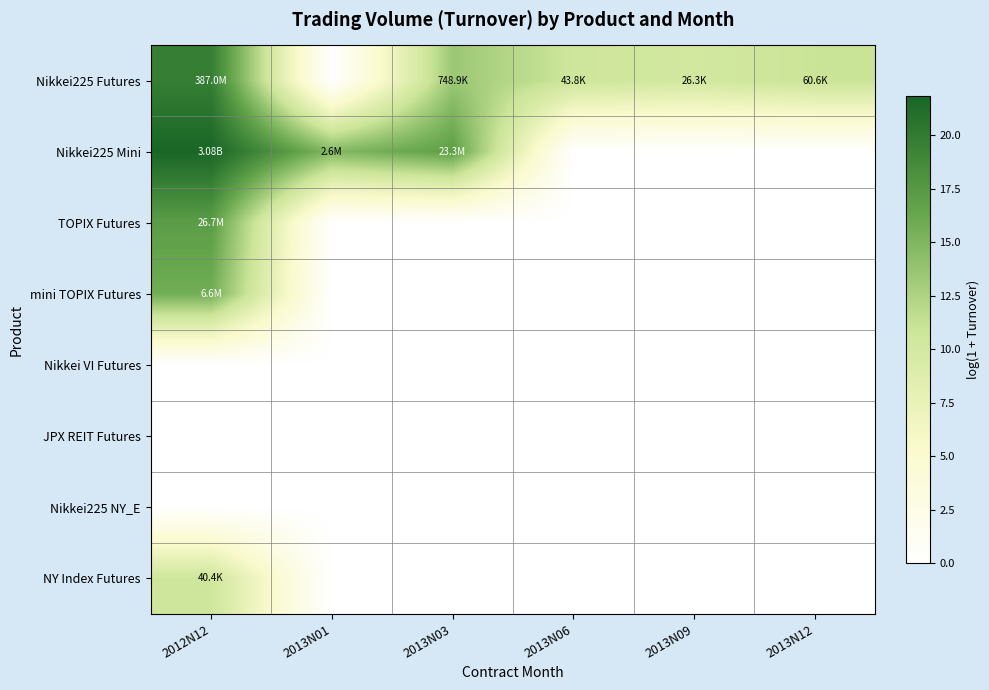

How many series are shown in this chart?

8